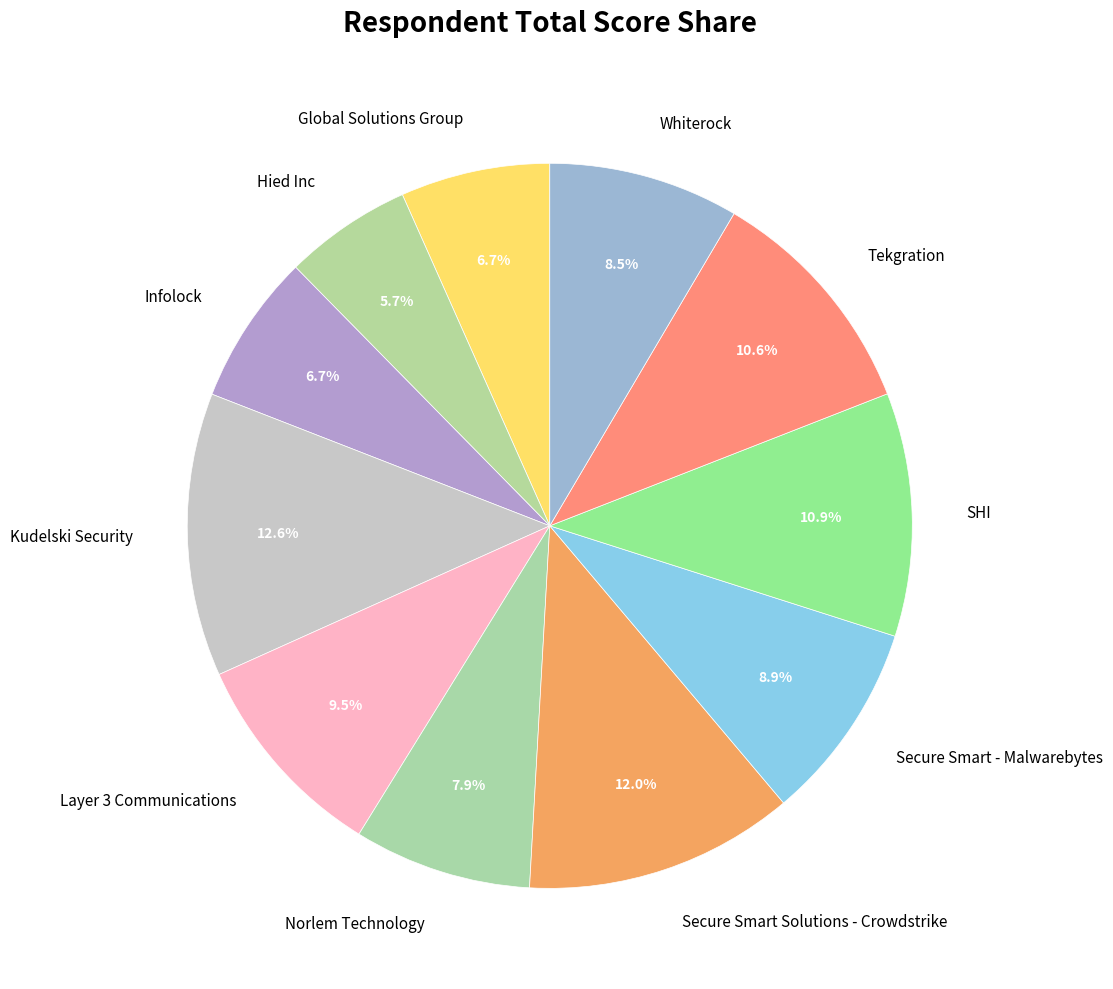

Is it true that Layer 3 Communications is 18% of the pie?

False